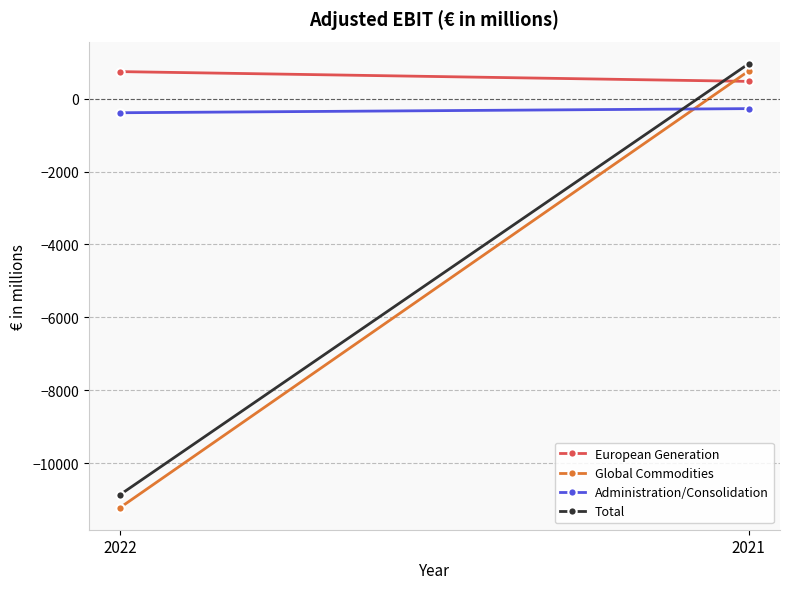

Which series changed the most between 2022 and 2021?

Global Commodities